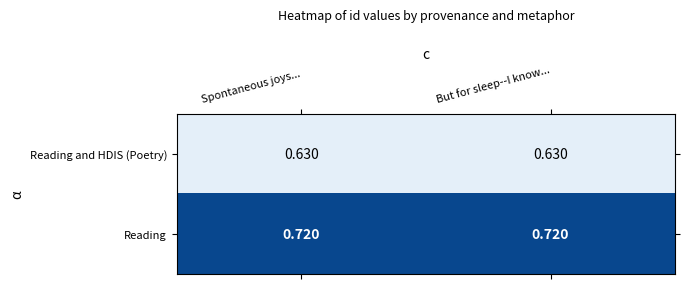

List the series in order of their peak value, highest first.

Reading, Reading and HDIS (Poetry)